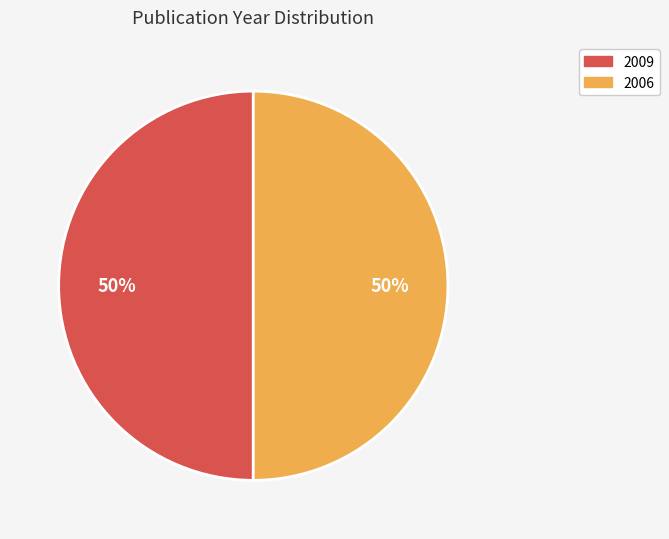

True or false: 2009 accounts for 50% of the total.

True